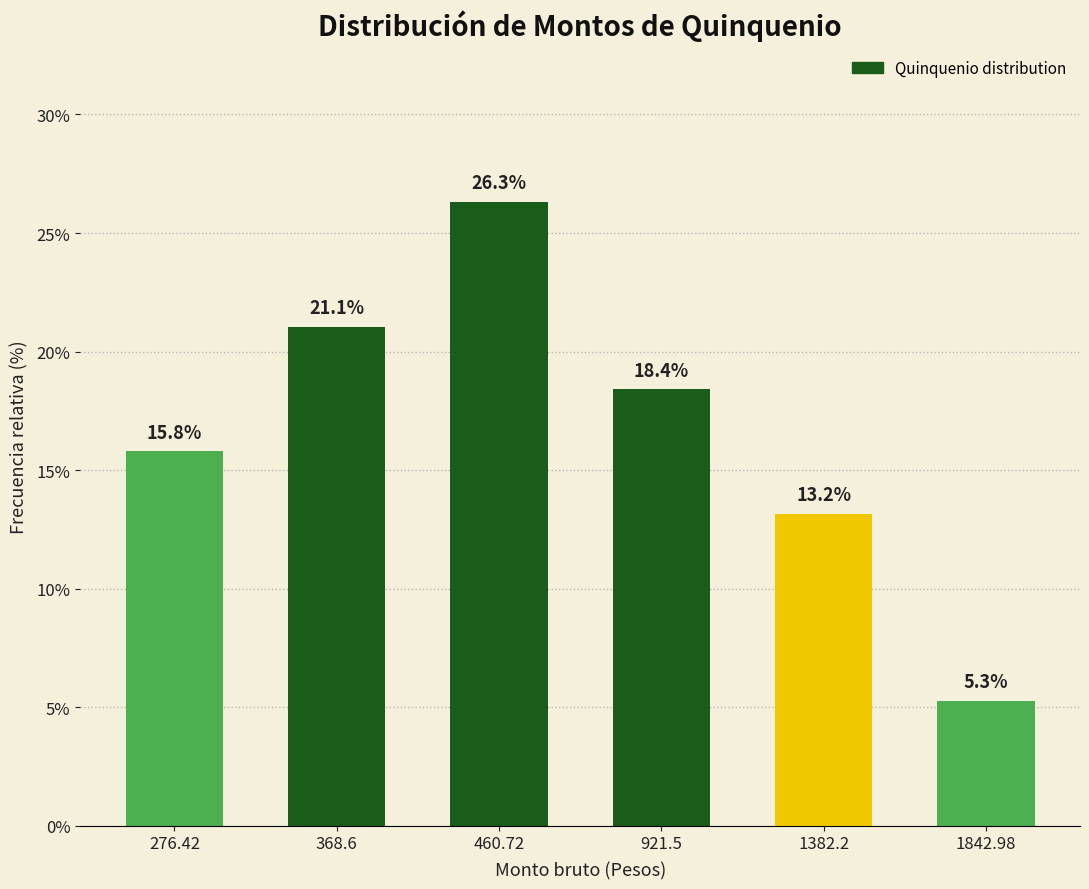

Between 1842.98 and 460.72, which is larger?

460.72